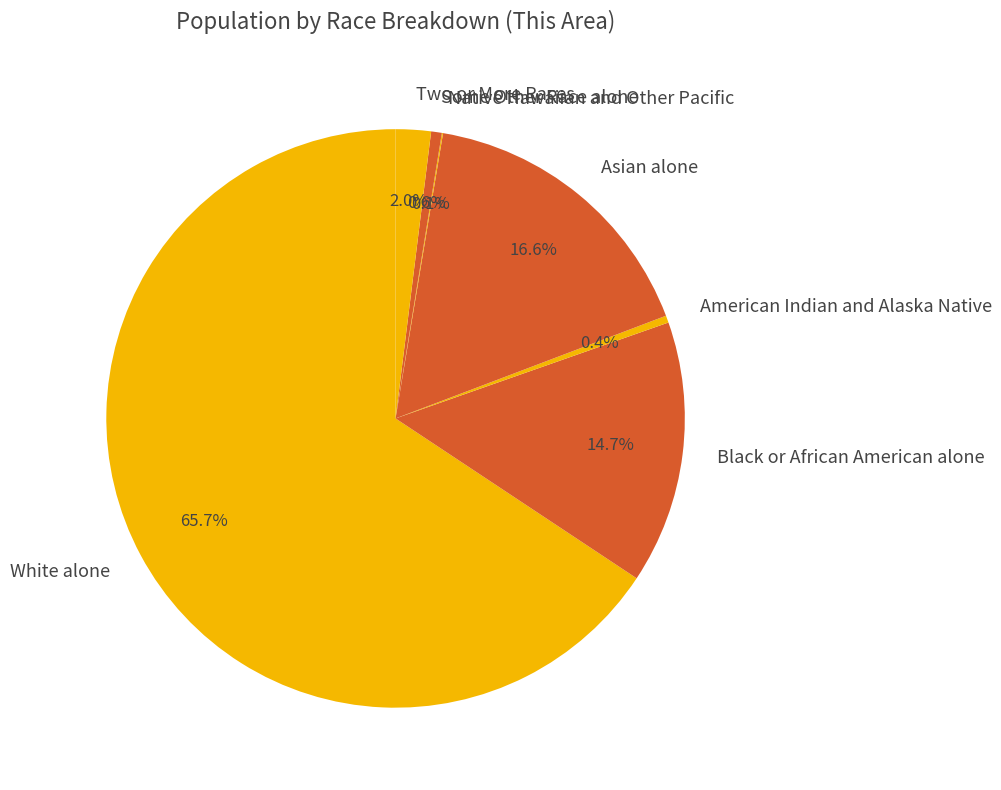

What is the largest slice in the pie chart?

White alone